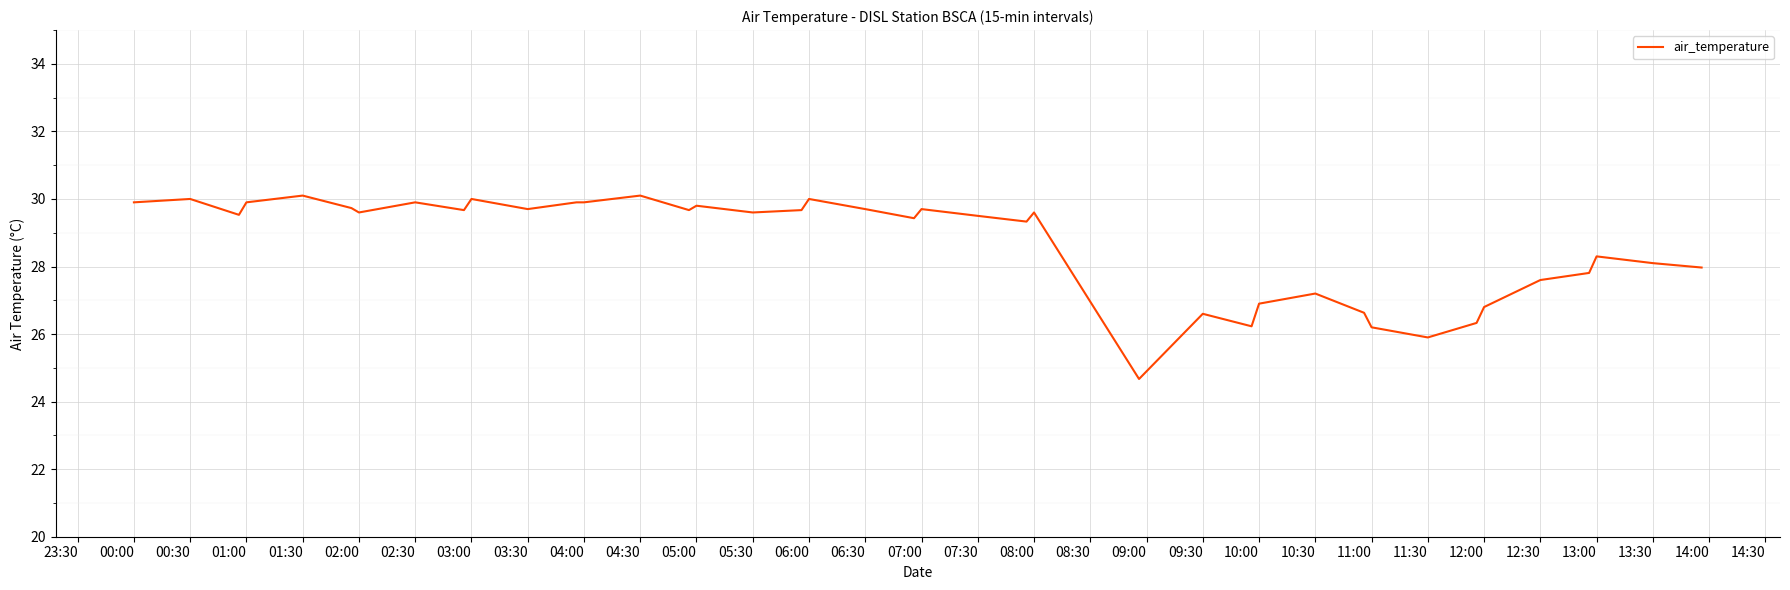

True or false: the data has more than 1 interior local peaks.

True